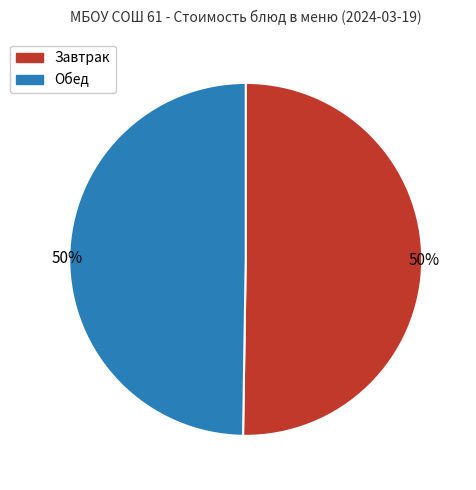

To the nearest percent, what is the difference between the largest and smallest slice percentages?

0%